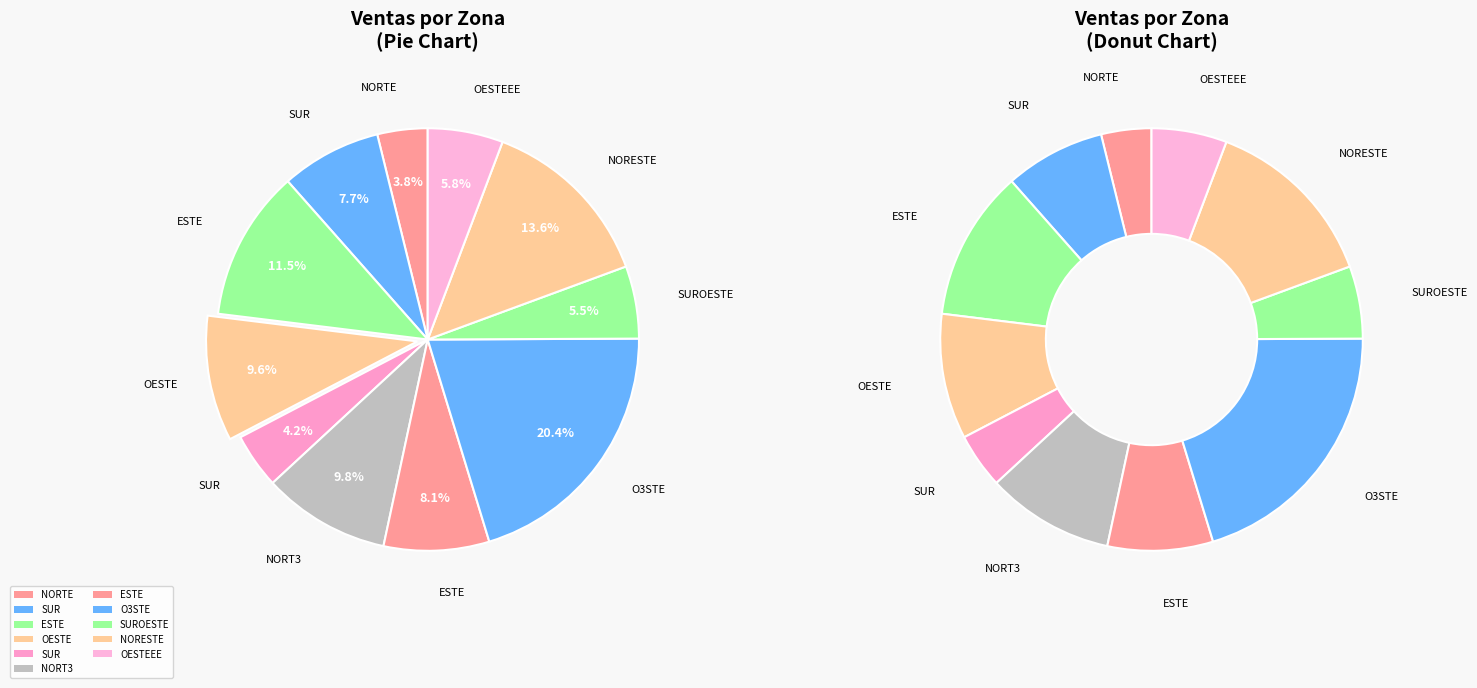

What is the ratio of the value at NORTE to the value at SUR?

0.5